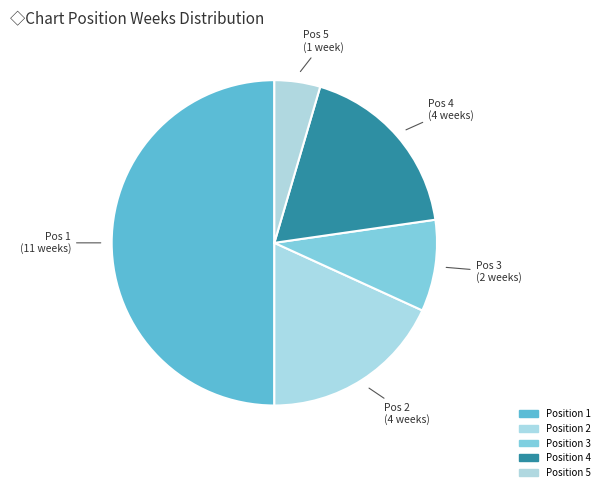

How many segments does this pie chart have?

5